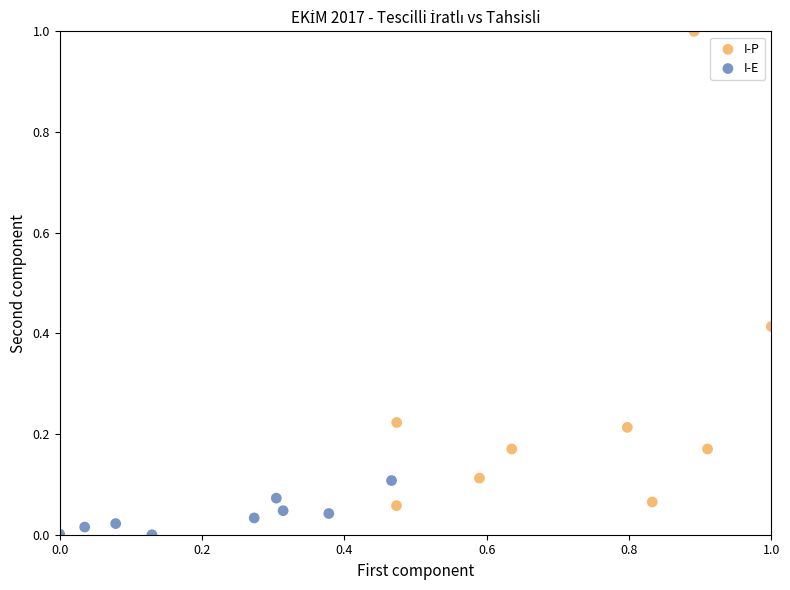

Which series contains the highest Y value?

I-P